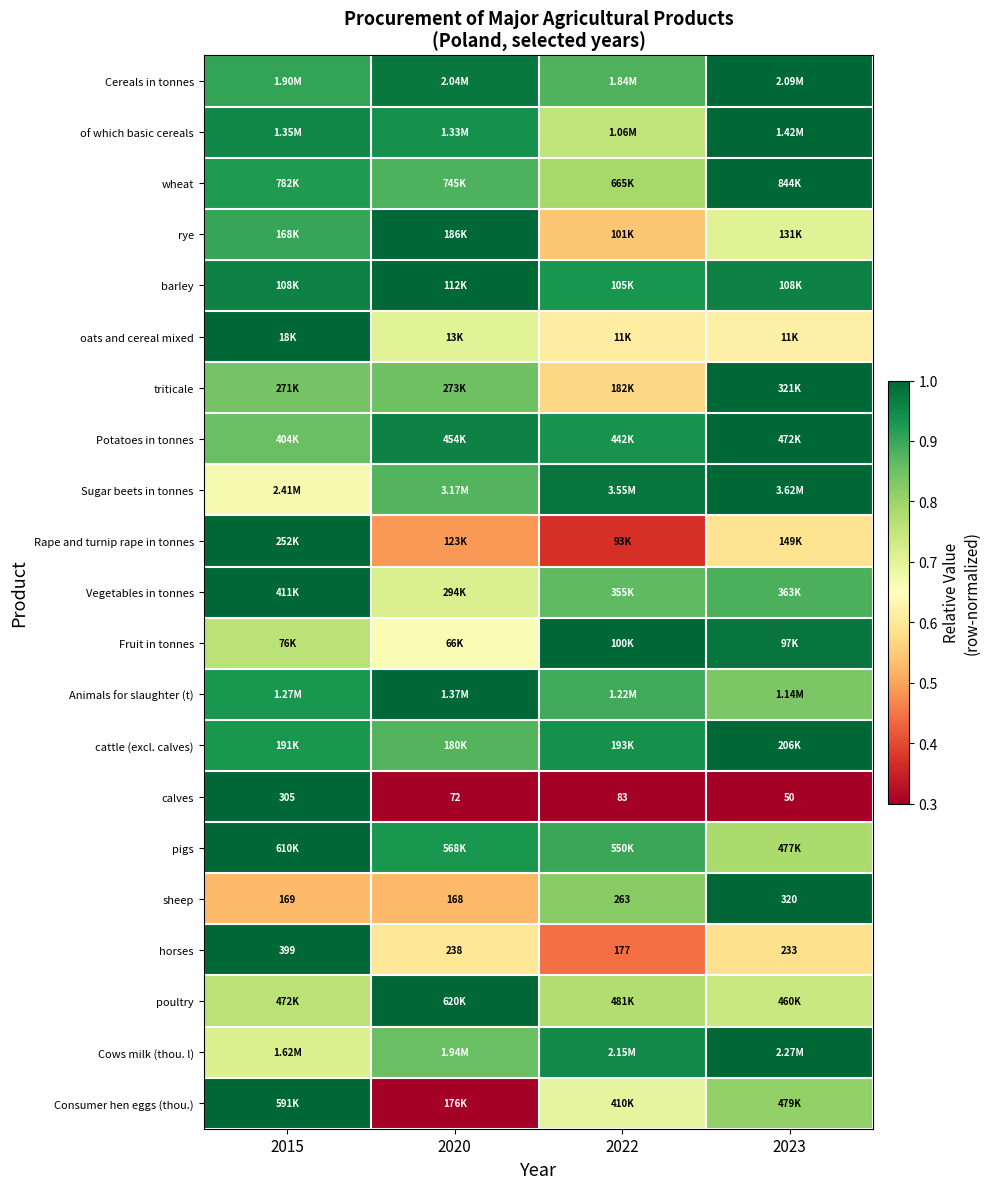

The Sugar beets in tonnes series shows 0.2 at 2015. True or false?

False